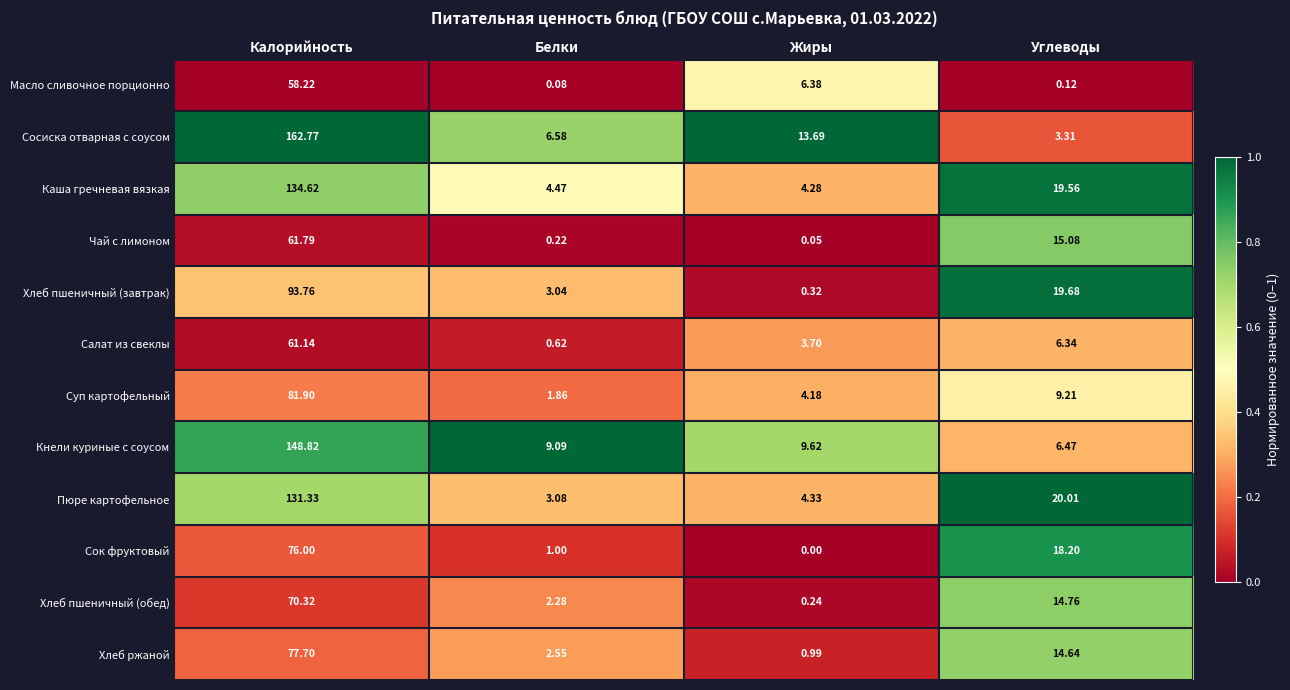

Which series has the largest range (max minus min)?

Сосиска отварная с соусом